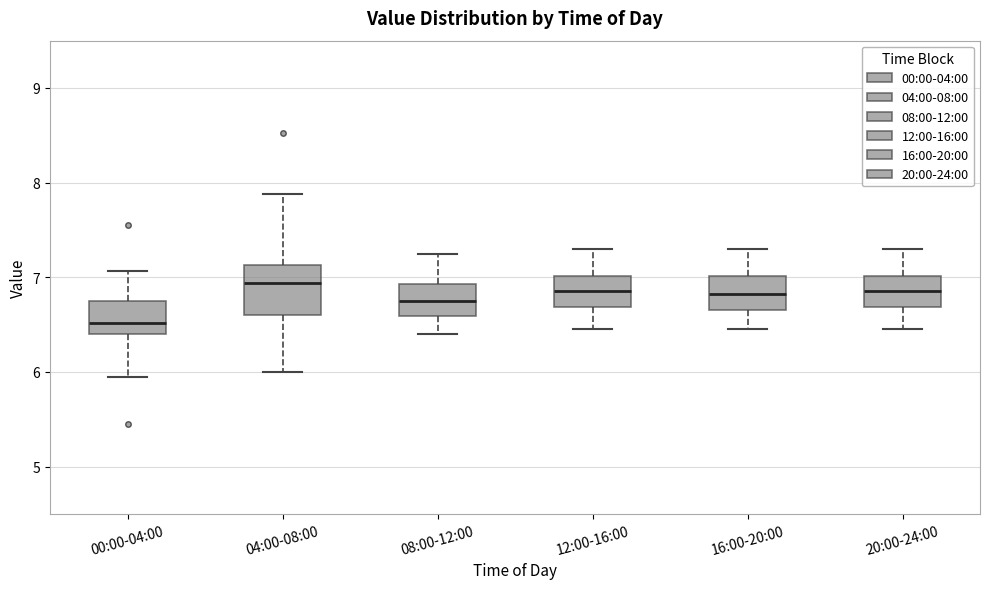

Reading left to right, transcribe this box plot: for each box, give where its median line is, the range the box spans, and where its two whiskers end, as read against the y-axis. The values are not printed on the chart, so give them approximately, as read against the axis.

00:00-04:00: median 6.5, box 6.4 to 6.8, whiskers 6.0 to 7.1
04:00-08:00: median 6.9, box 6.6 to 7.1, whiskers 6.0 to 7.9
08:00-12:00: median 6.8, box 6.6 to 6.9, whiskers 6.4 to 7.3
12:00-16:00: median 6.9, box 6.7 to 7.0, whiskers 6.5 to 7.3
16:00-20:00: median 6.8, box 6.7 to 7.0, whiskers 6.5 to 7.3
20:00-24:00: median 6.9, box 6.7 to 7.0, whiskers 6.5 to 7.3